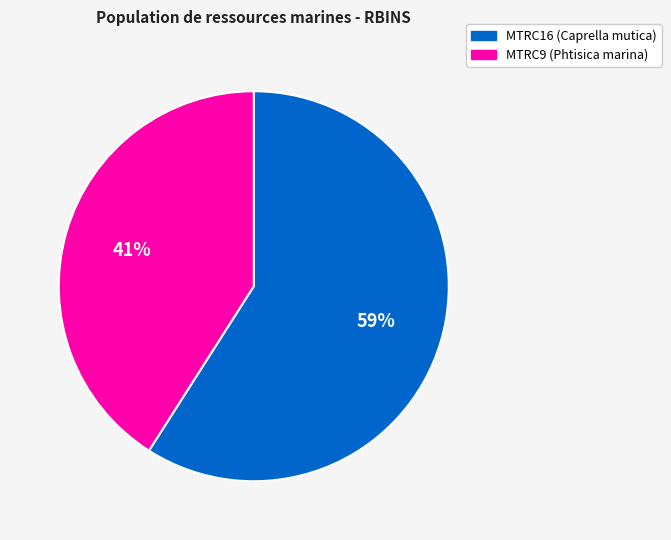

Is there a majority slice in this chart?

Yes